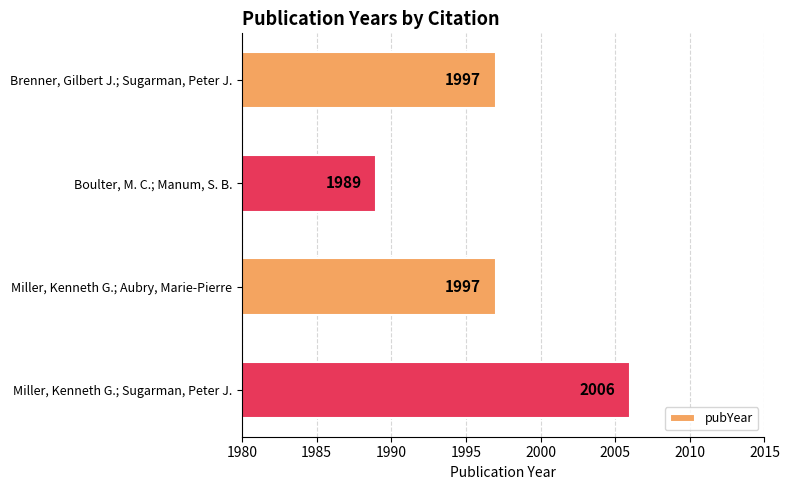

What value does the data have at Brenner, Gilbert J.; Sugarman, Peter J.?

1997